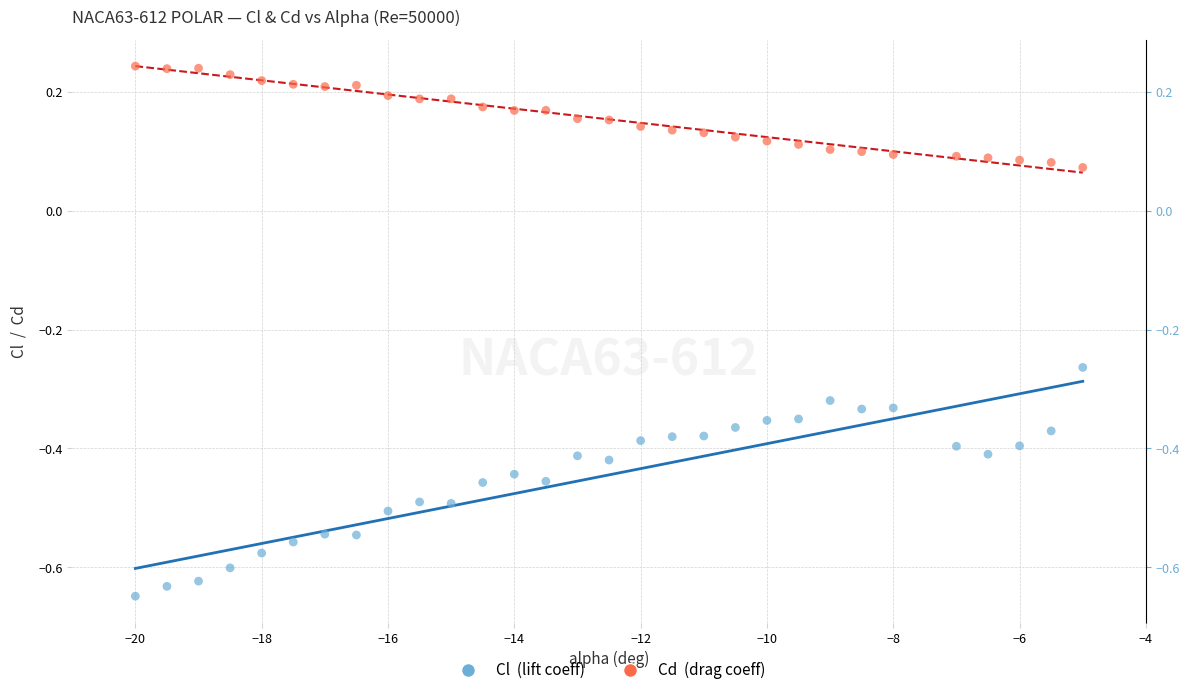

Across all data points, what is the range of X values (max minus min)?

15.0